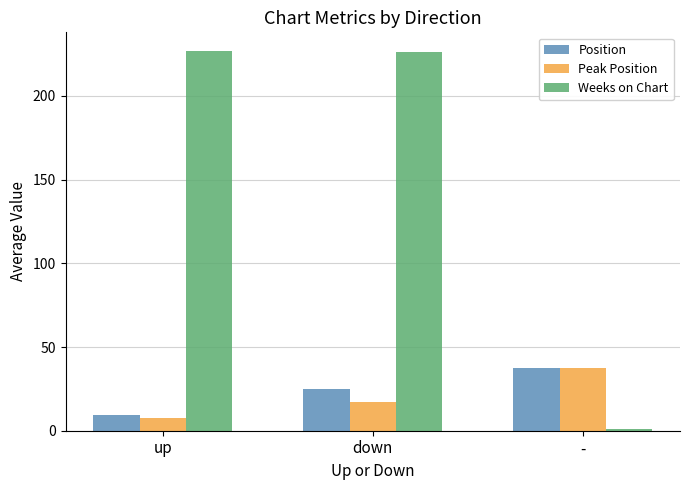

Are the bars grouped side by side (vs. stacked)?

Yes